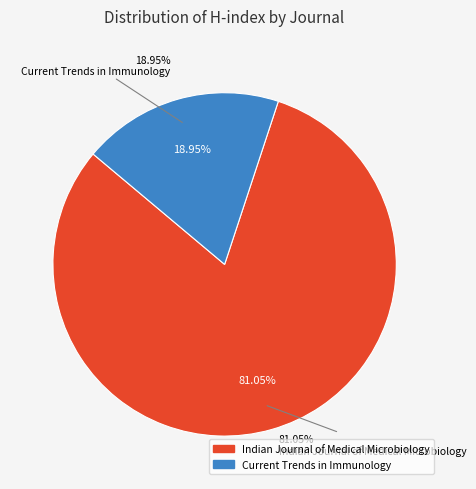

The Current Trends in Immunology slice represents 26% of the pie. True or false?

False